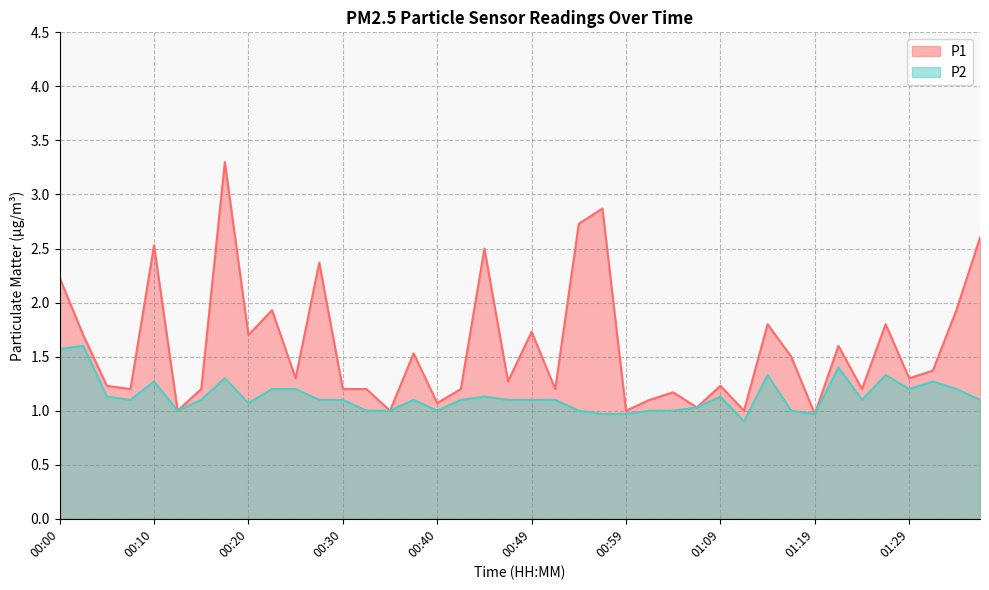

Does the chart have visible grid lines?

Yes